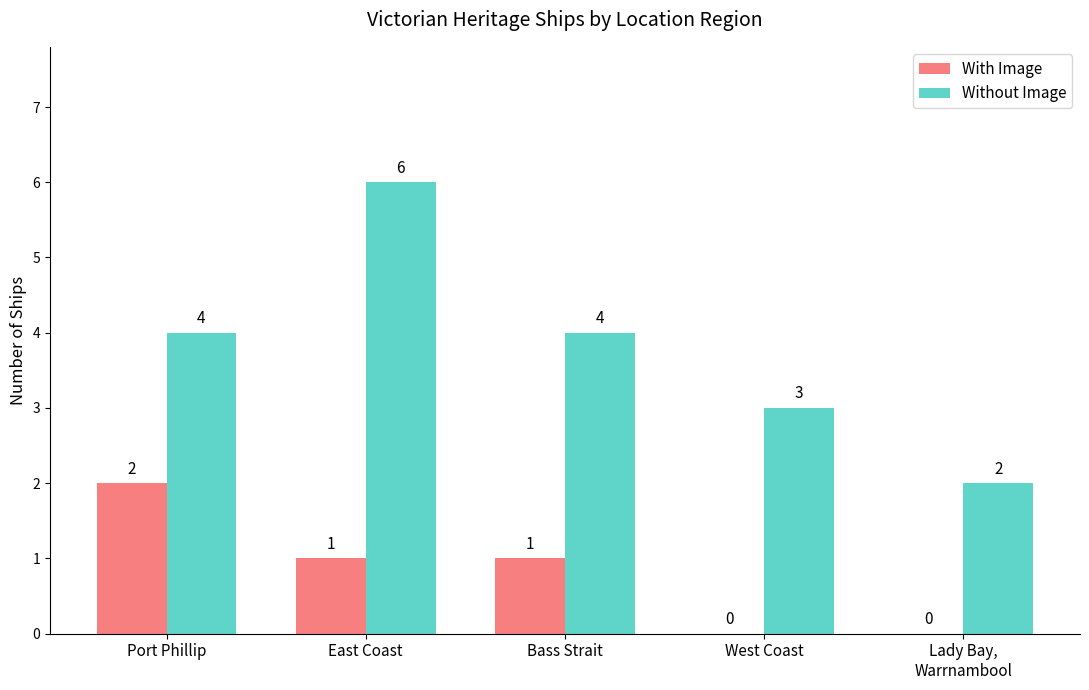

Which series has the largest range (max minus min)?

Without Image